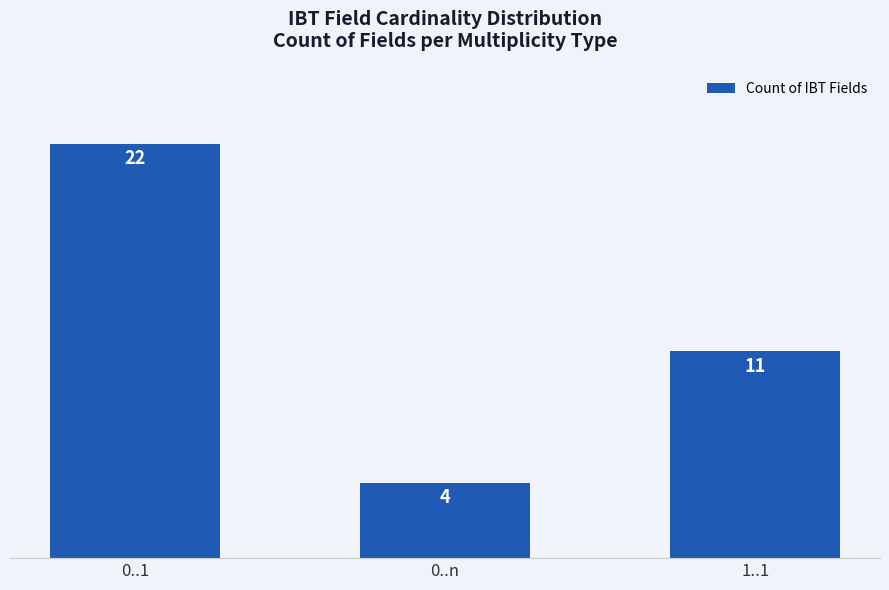

Is it true that the value at 0..n is 4?

True